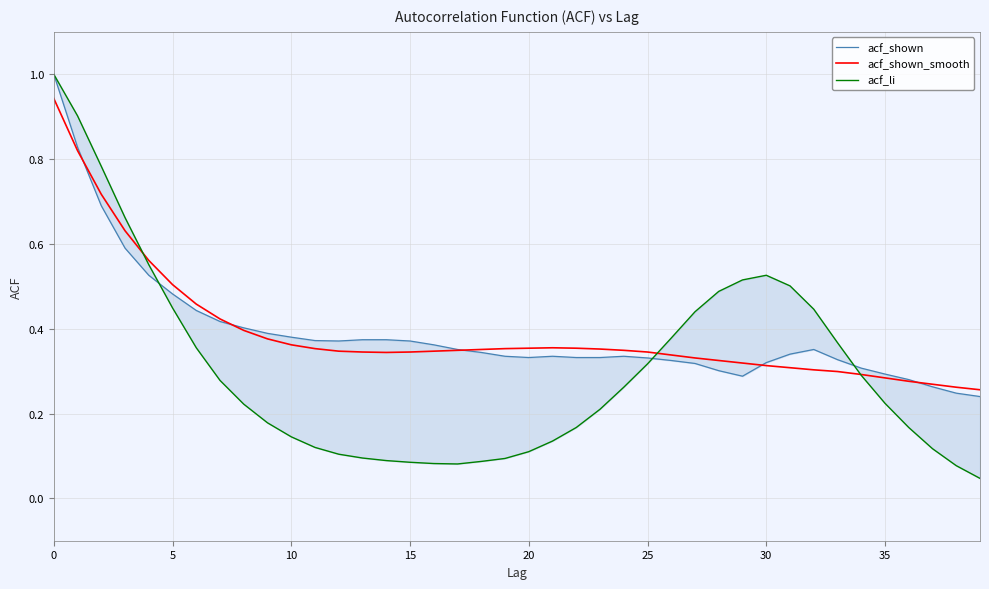

True or false: acf_shown_smooth has a value of 0.5 at 5.

True